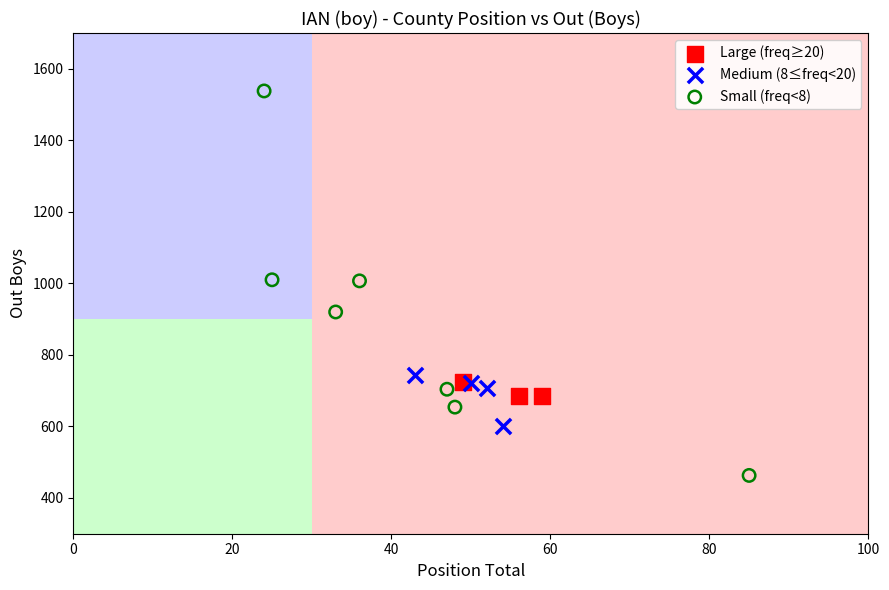

Which series contains the lowest Y value?

Small (freq<8)